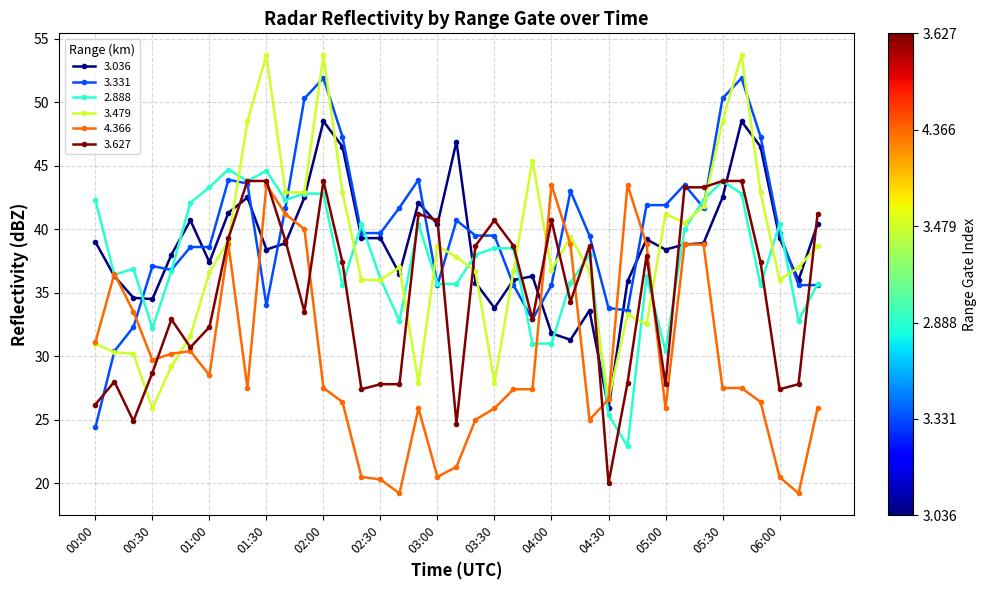

What is the lowest value of the 3.331 series?

24.4